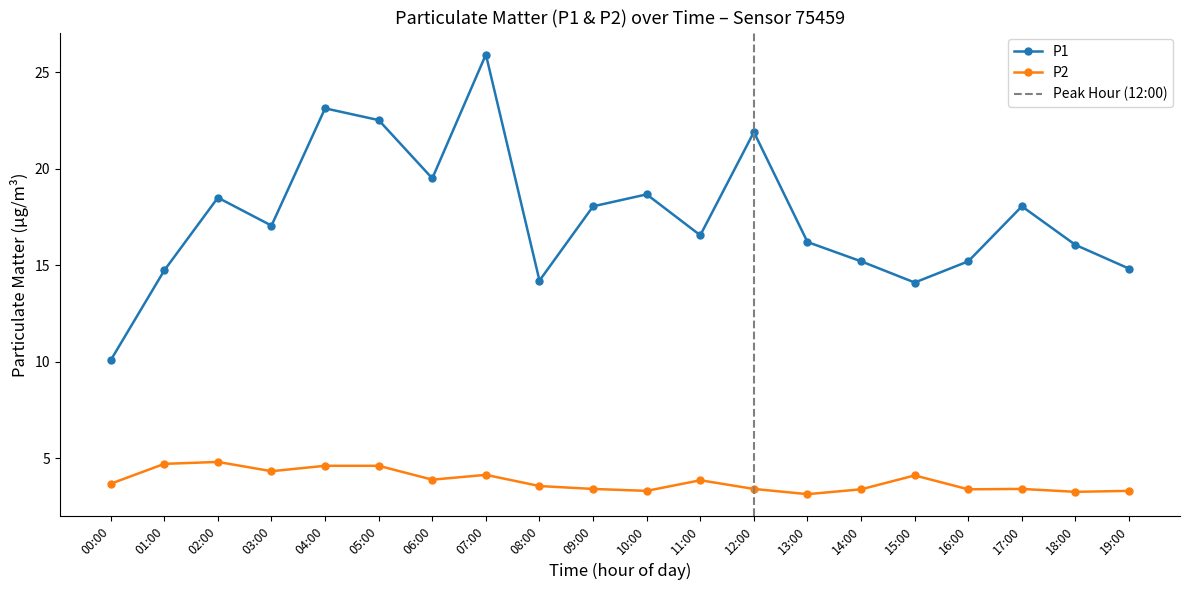

How many lines are shown in the chart?

2